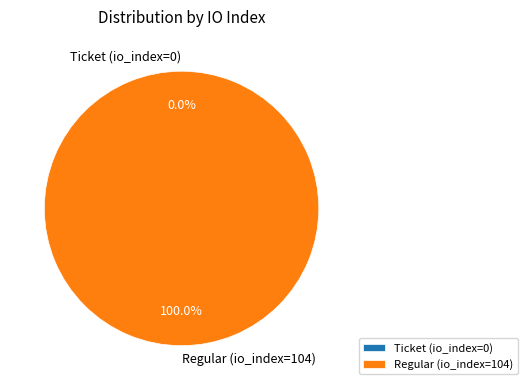

To the nearest percent, what percentage of the pie is Regular (io_index=104)?

100%